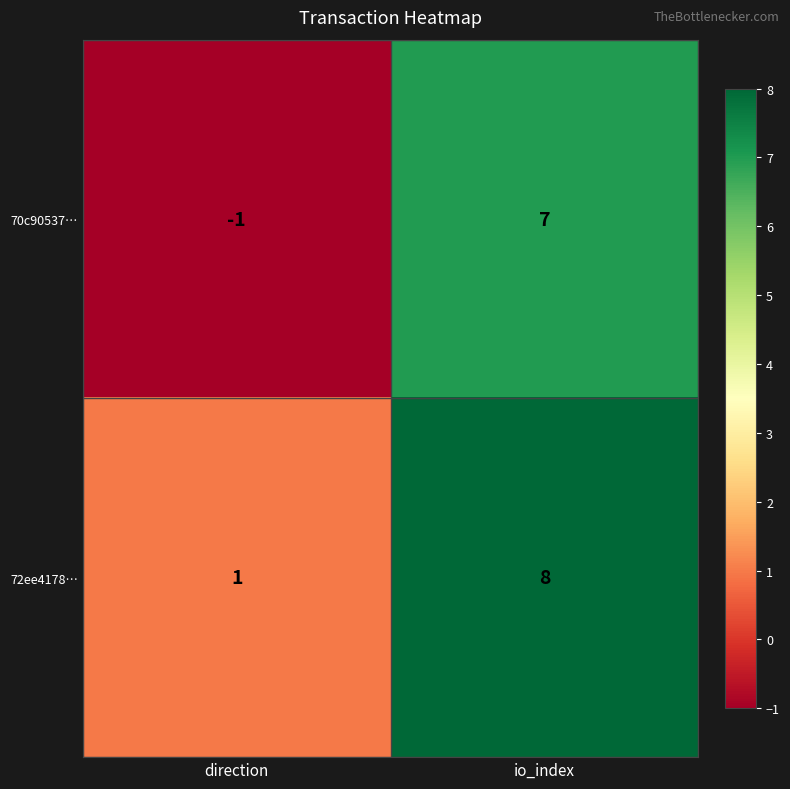

What is the sum of all 72ee4178… values?

9